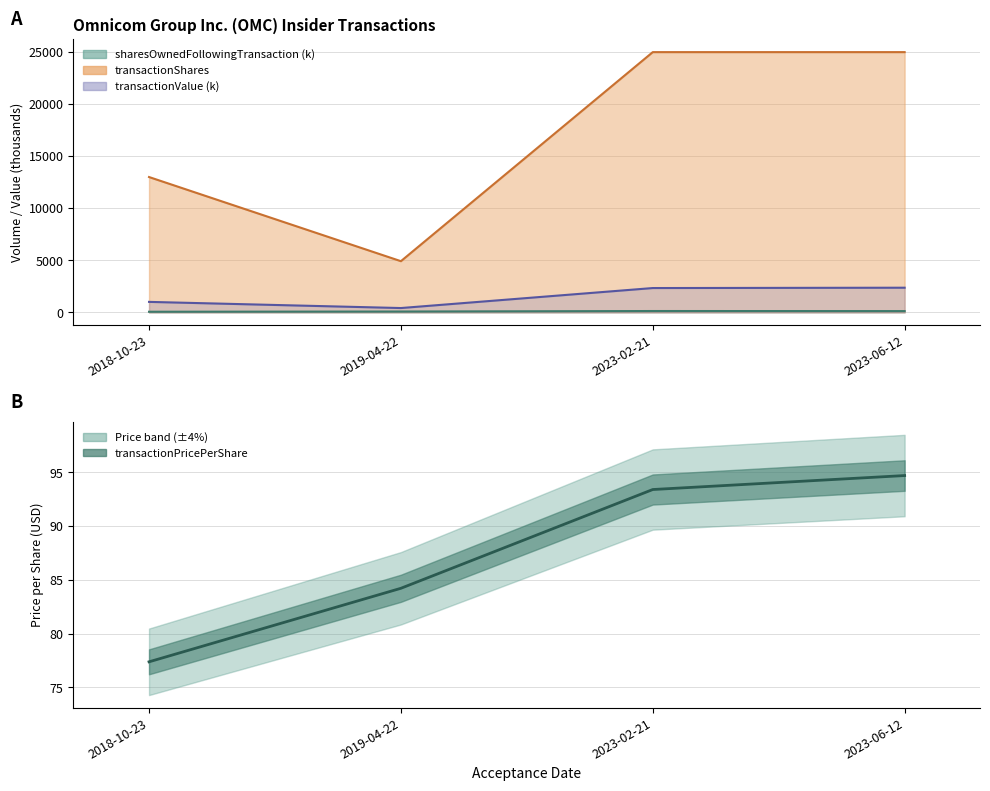

Is it true that sharesOwnedFollowingTransaction equals 24.3 at 2019-04-22?

False